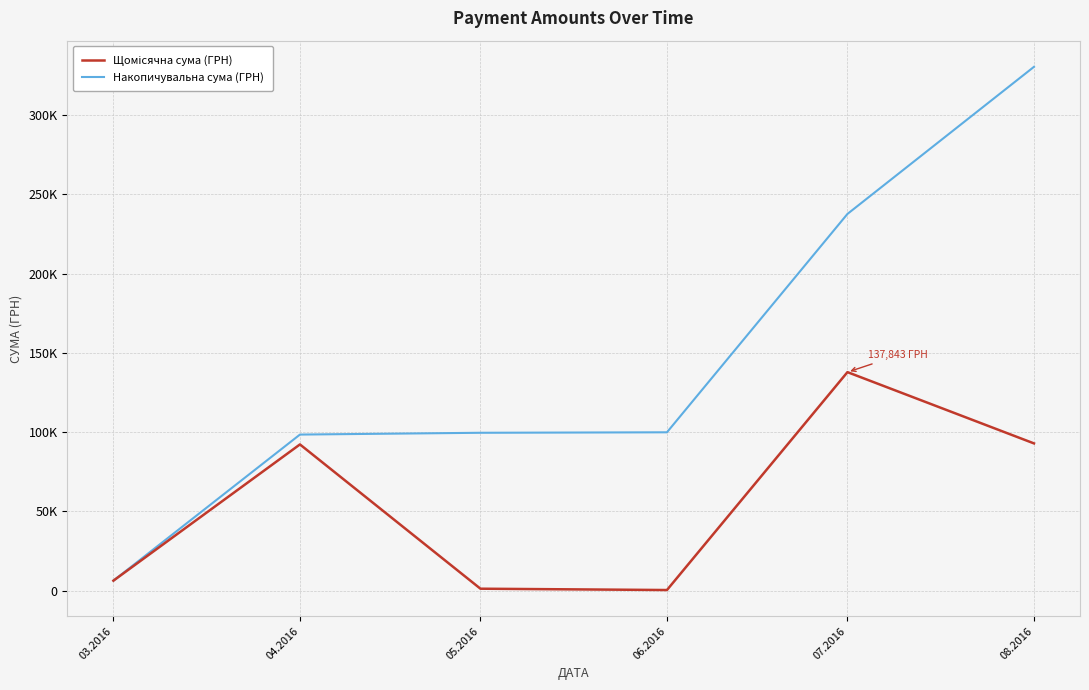

At which label is Накопичувальна сума (ГРН) closest to 168391?

06.2016